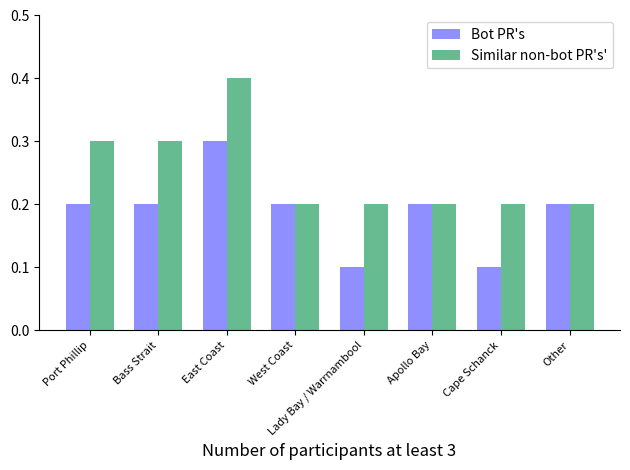

What value does the Similar non-bot PR's' series have at Lady Bay / Warrnambool?

0.2